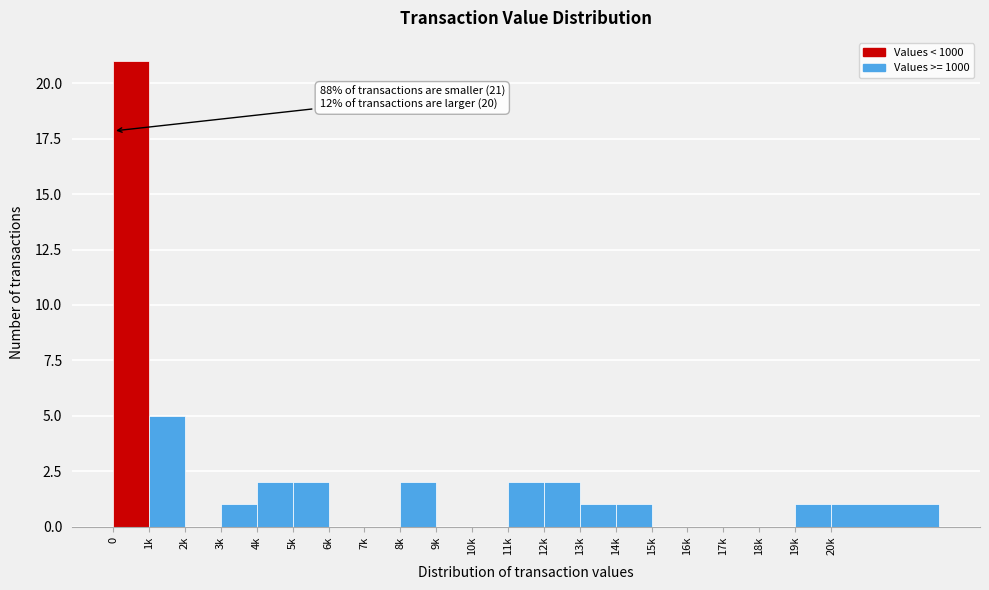

Reading left to right, what are all the values shown in this chart?

0=21	1k=5	2k=0	3k=1	4k=2	5k=2	6k=0	7k=0	8k=2	9k=0	10k=0	11k=2	12k=2	13k=1	14k=1	15k=0	16k=0	17k=0	18k=0	19k=1	20k=1